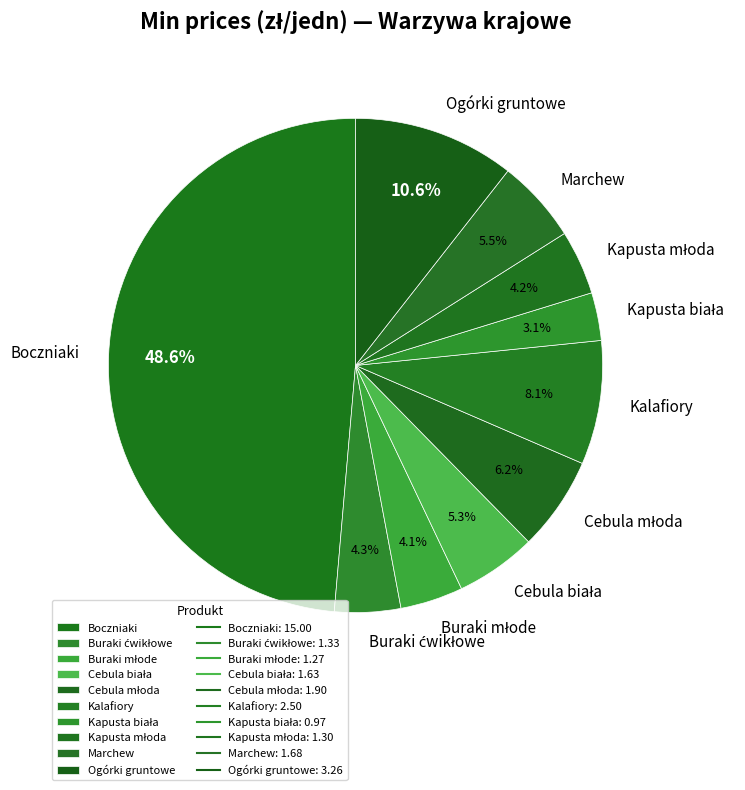

Is there a majority slice in this chart?

No